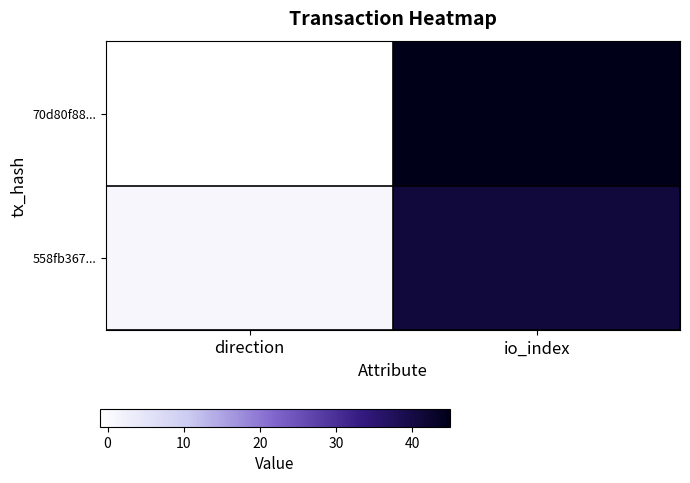

Reading left to right, list all the values displayed in this chart.

70d80f88...: direction=-1	io_index=45
558fb367...: direction=1	io_index=41